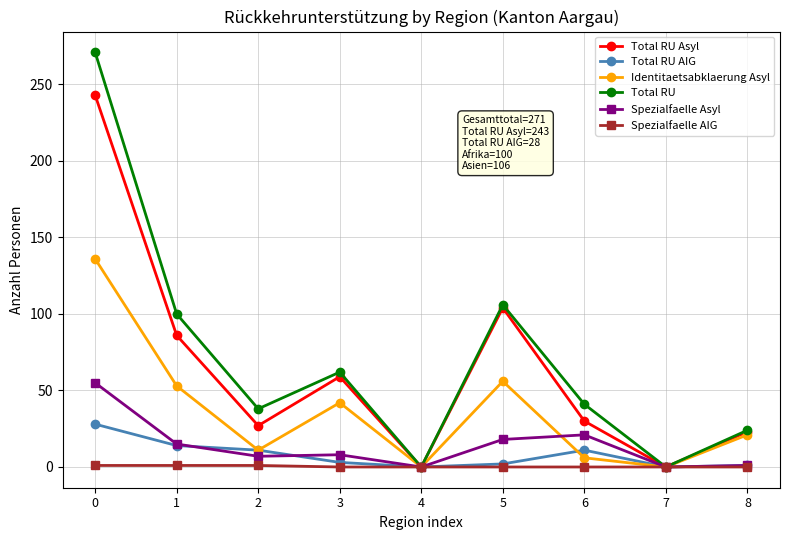

What is the value of the Total RU point at the 1st from the left?

271